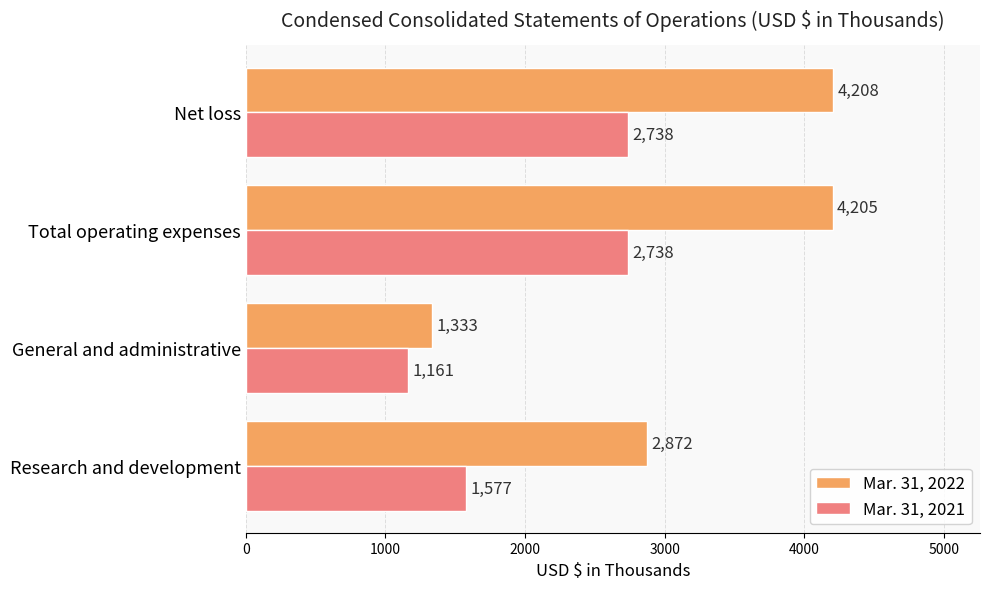

What is the greatest value displayed?

4208